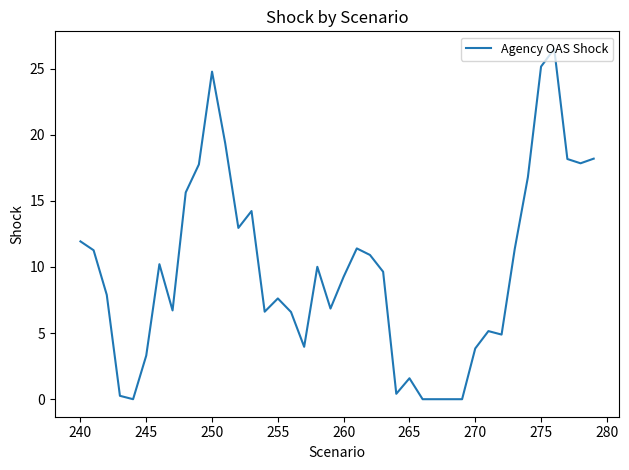

What is the maximum value shown in the chart?

26.5